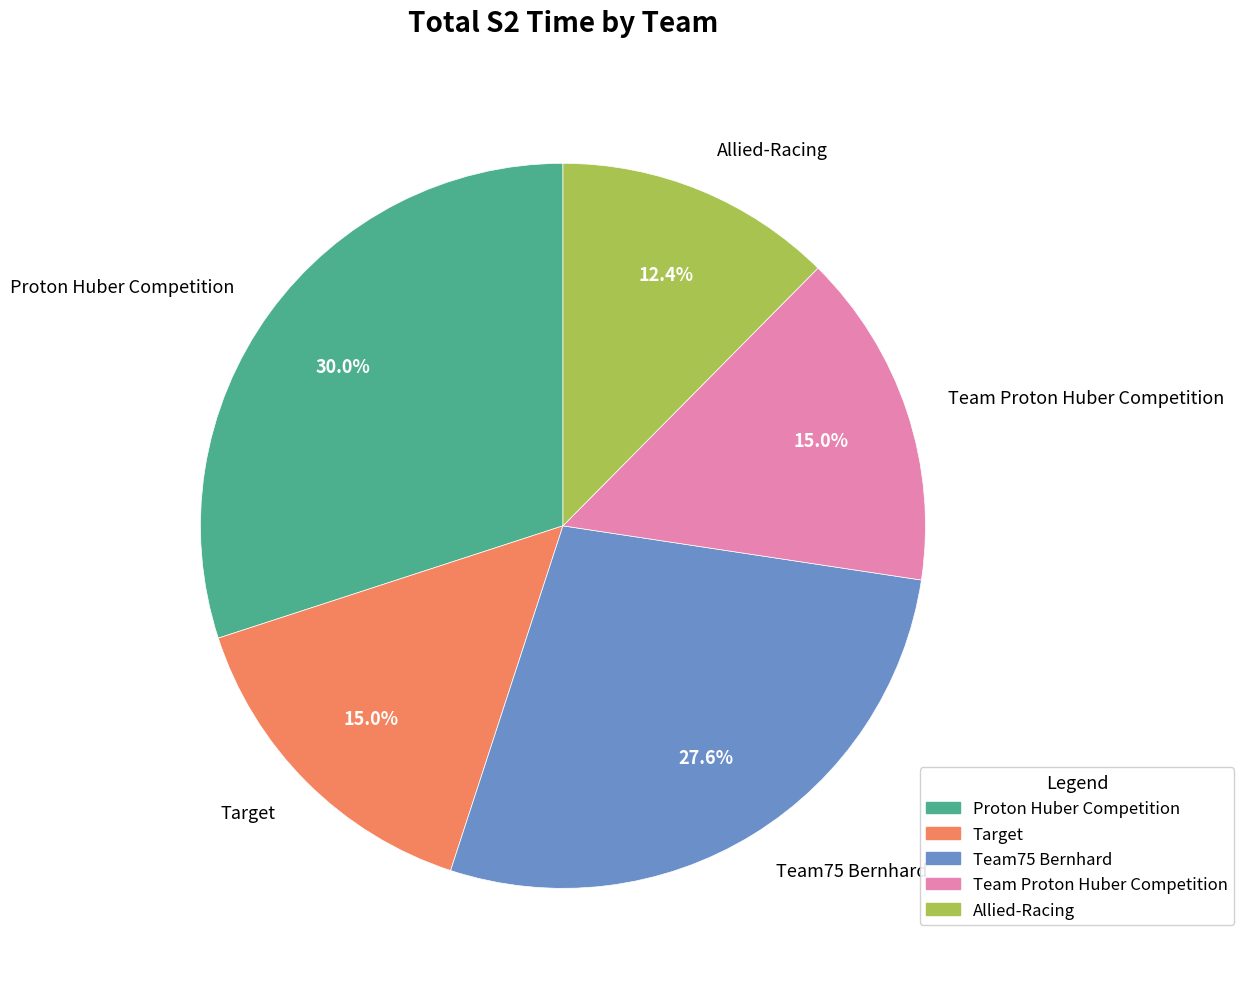

What is the smallest slice in the pie chart?

Allied-Racing